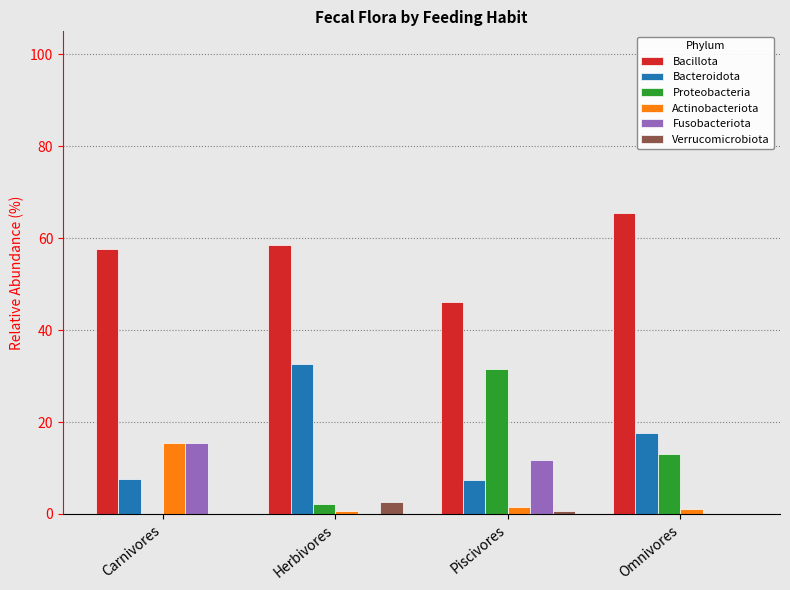

Read the Bacteroidota value at Piscivores.

7.4